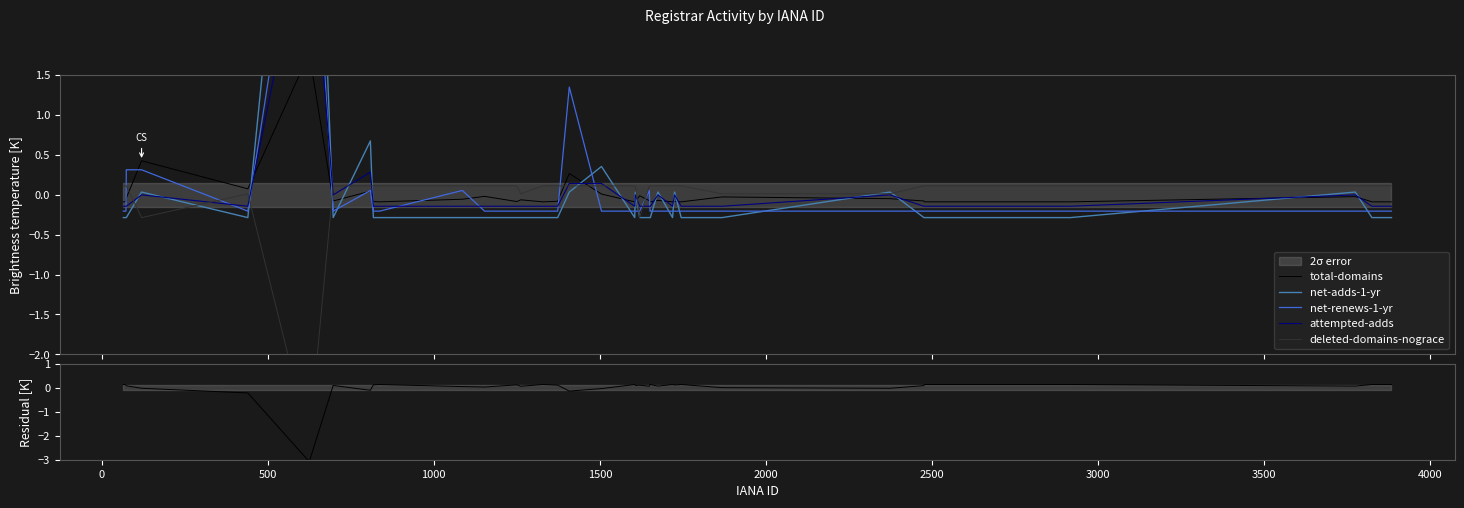

How many data points in net-renews-1-yr are above 0?

7